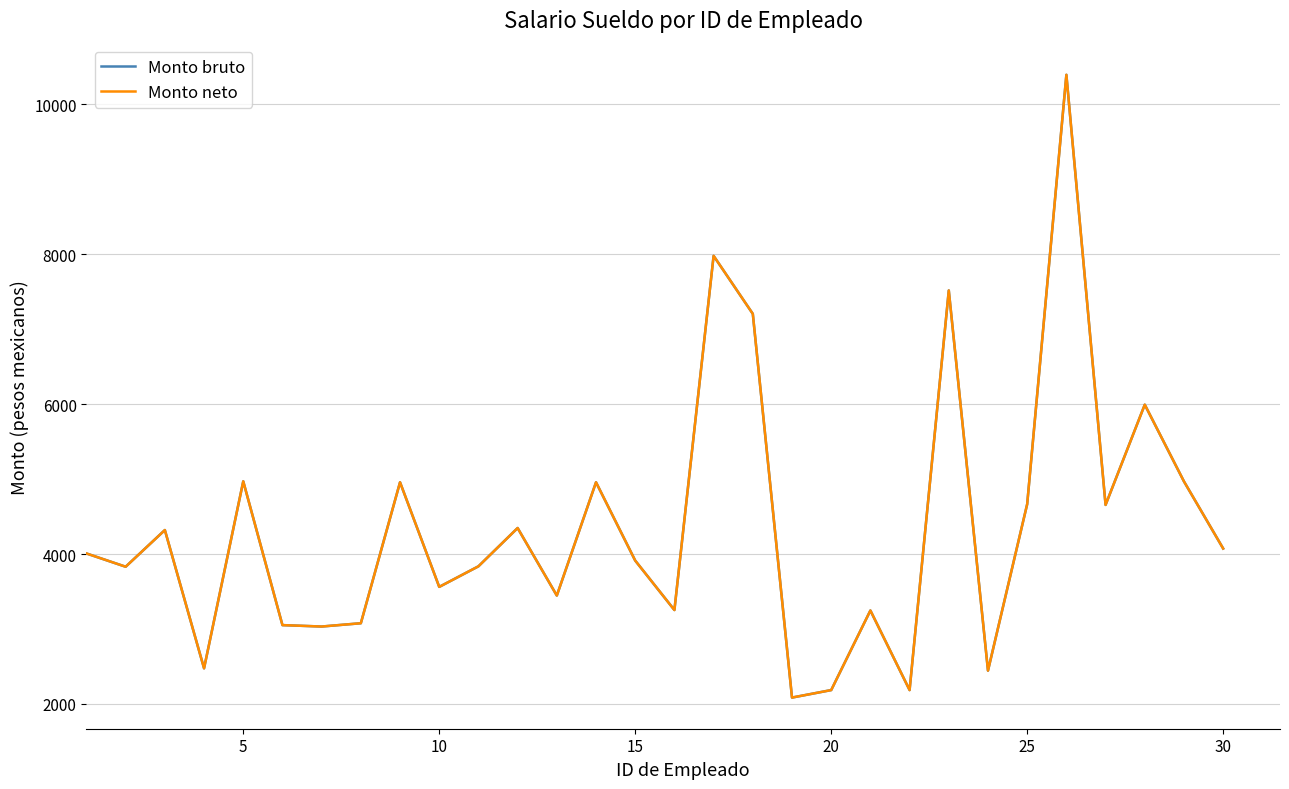

Does the chart have visible grid lines?

Yes